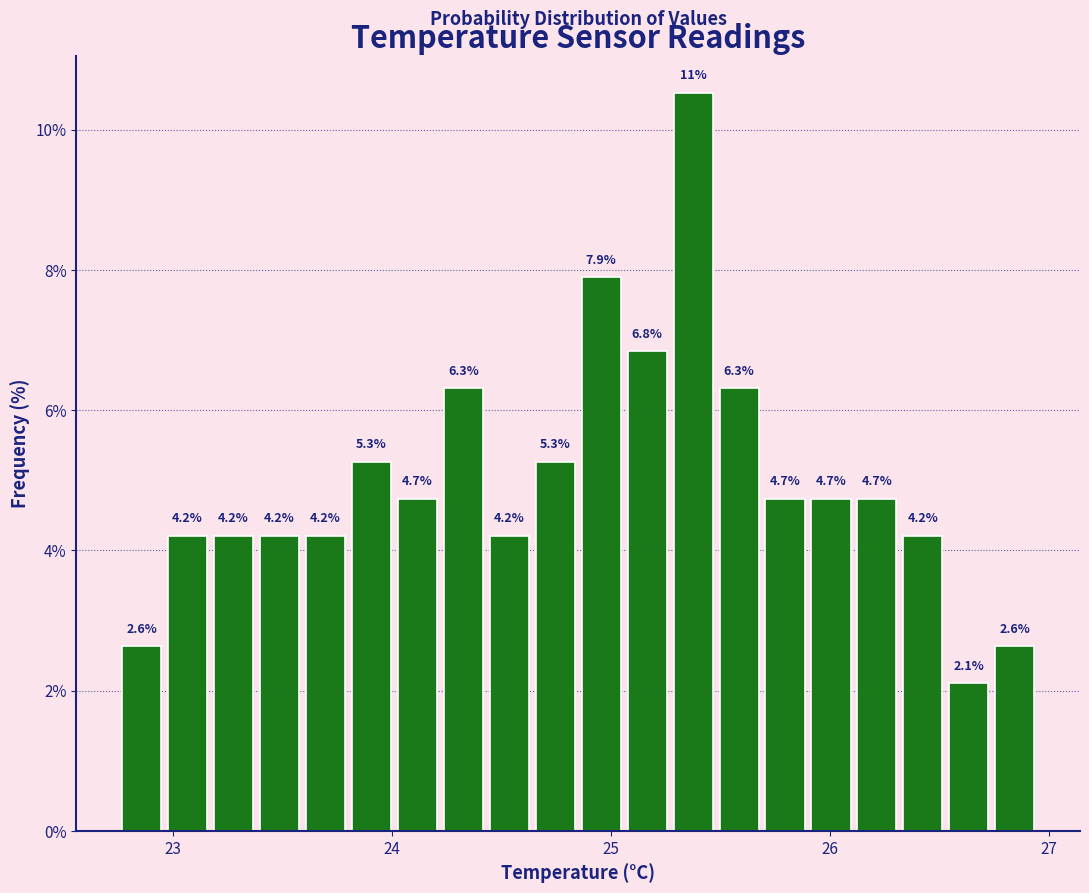

Around what value on the x-axis is the tallest bar? Give the approximate position of its centre, as read against the axis.

25.4